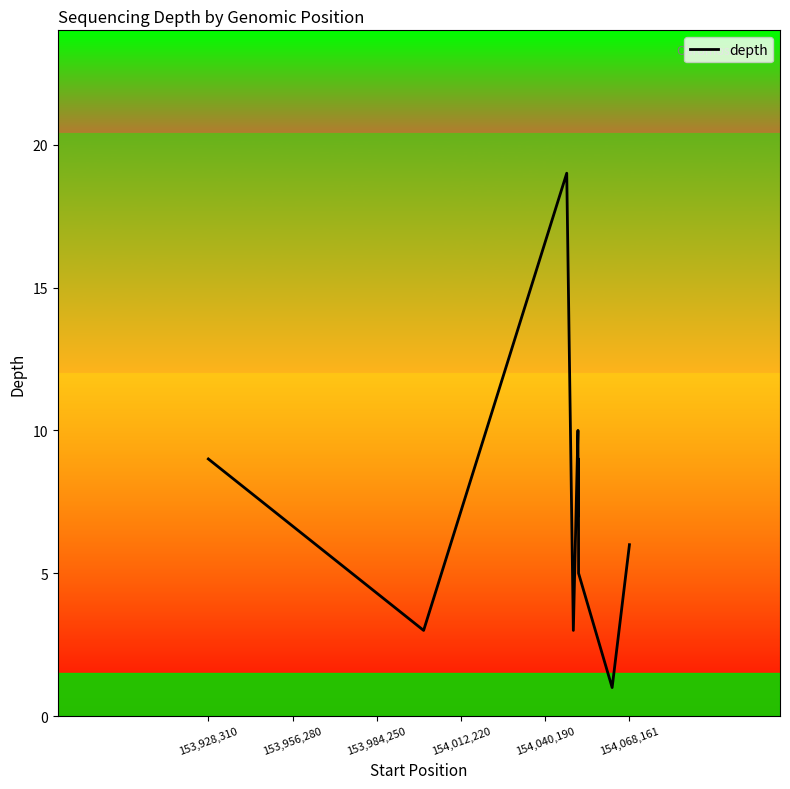

What is the greatest value displayed?

19